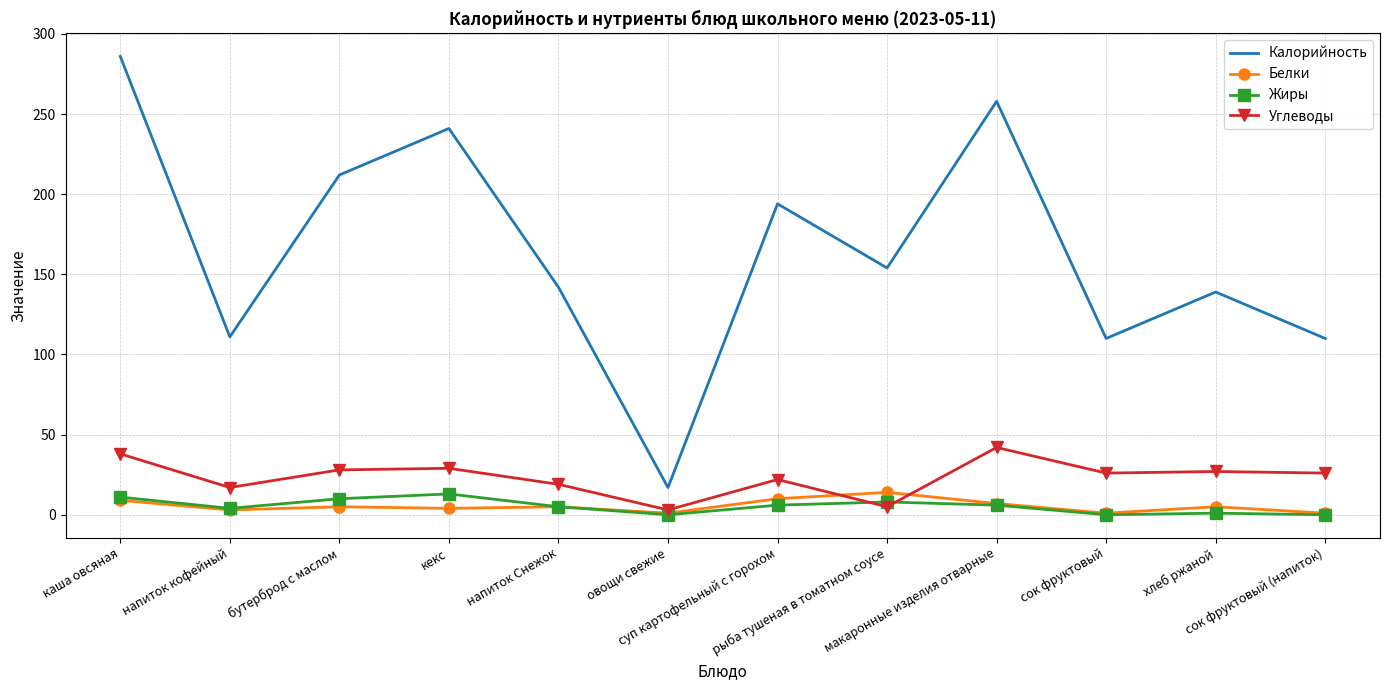

Which series has the widest spread of values?

Калорийность